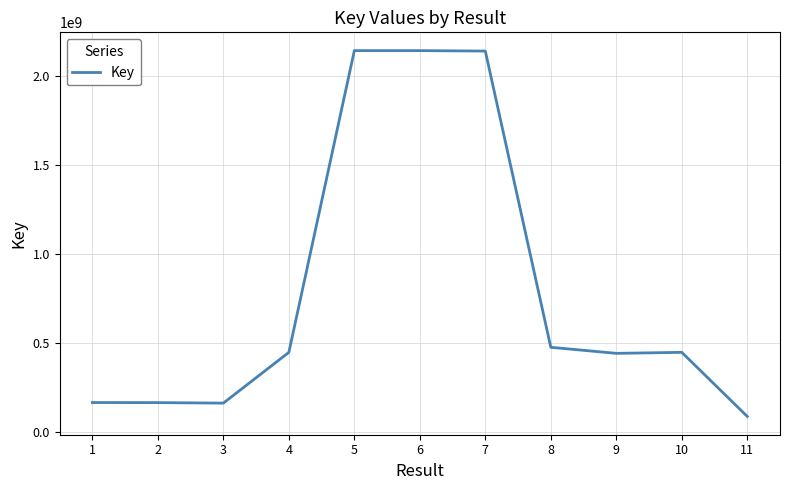

What is the difference between the maximum and minimum values?

2056422525